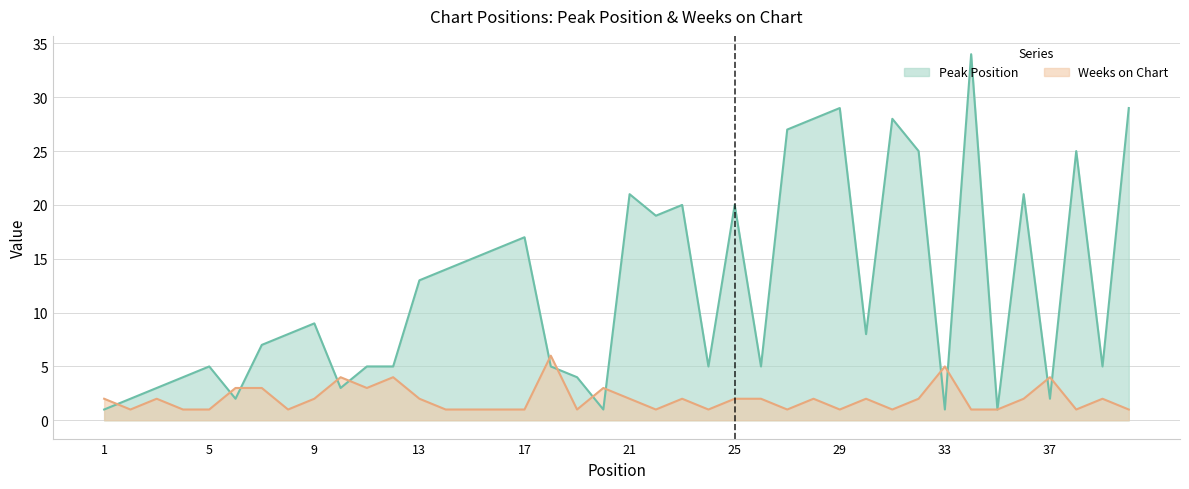

Reading left to right, what are all the values shown in this chart?

Peak Position: 1	2	3	4	5	2	7	8	9	3	5	5	13	14	15	16	17	5	4	1	21	19	20	5	20	5	27	28	29	8	28	25	1	34	1	21	2	25	5	29
Weeks on Chart: 2	1	2	1	1	3	3	1	2	4	3	4	2	1	1	1	1	6	1	3	2	1	2	1	2	2	1	2	1	2	1	2	5	1	1	2	4	1	2	1